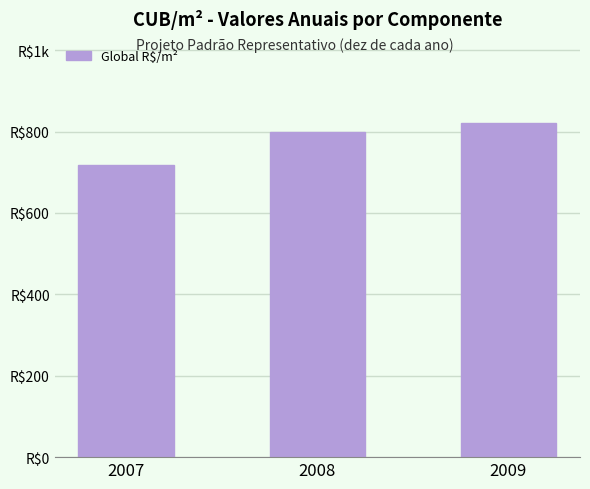

Between 2008 and 2007, which is larger?

2008